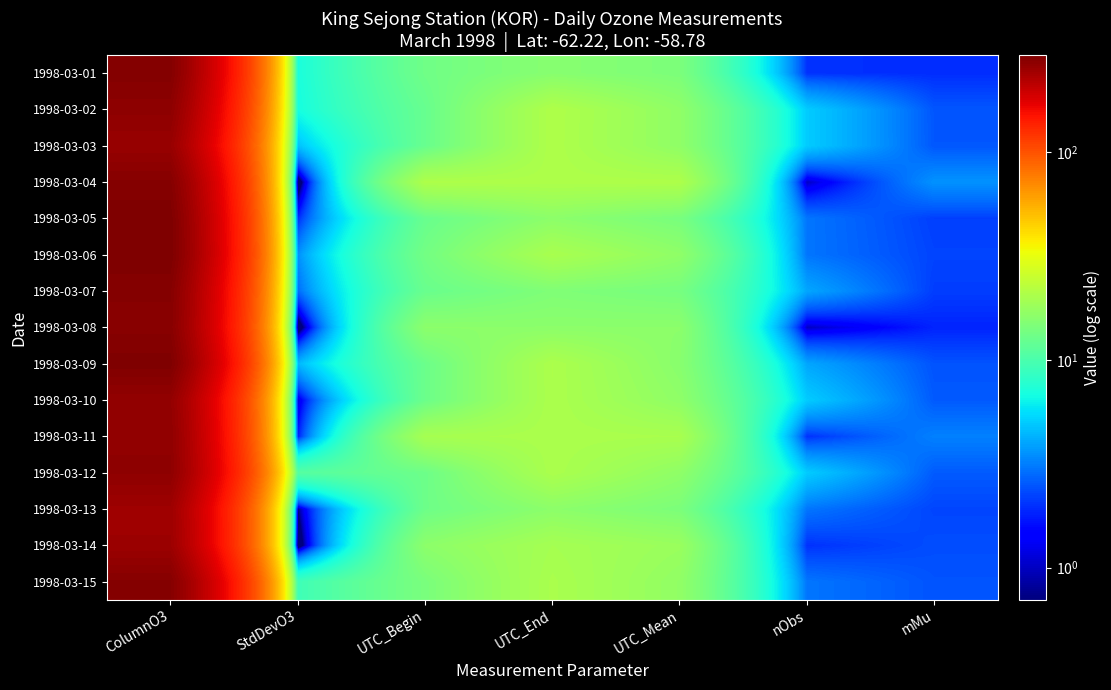

Rank the series at UTC_End from lowest to highest value.

1998-03-07, 1998-03-01, 1998-03-08, 1998-03-13, 1998-03-05, 1998-03-14, 1998-03-06, 1998-03-15, 1998-03-11, 1998-03-12, 1998-03-10, 1998-03-09, 1998-03-04, 1998-03-03, 1998-03-02